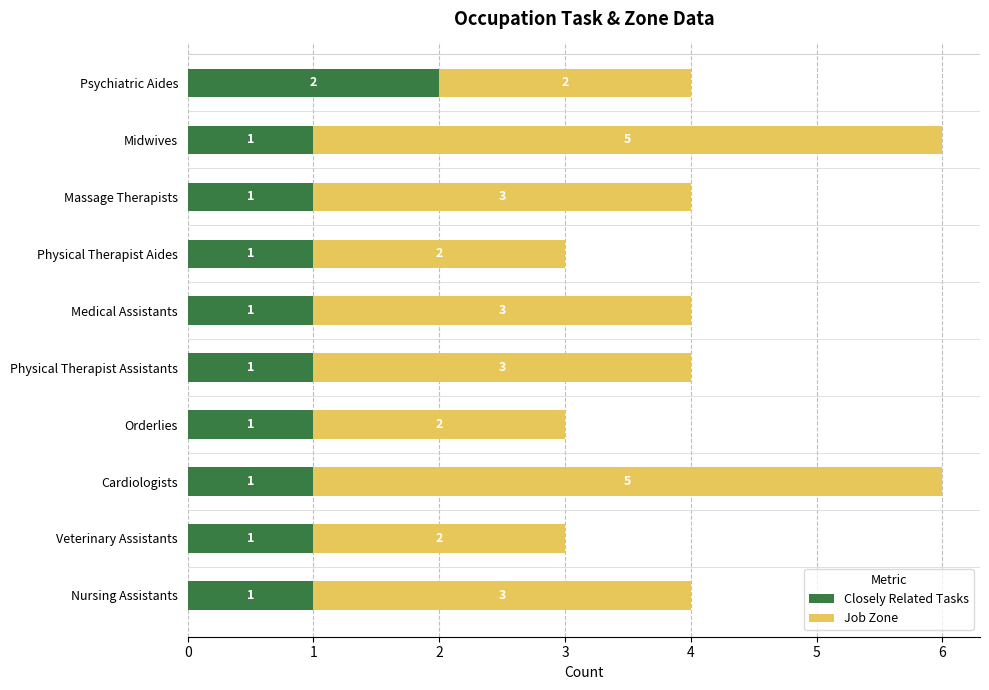

The value of Closely Related Tasks at Nursing Assistants is 2. True or false?

False